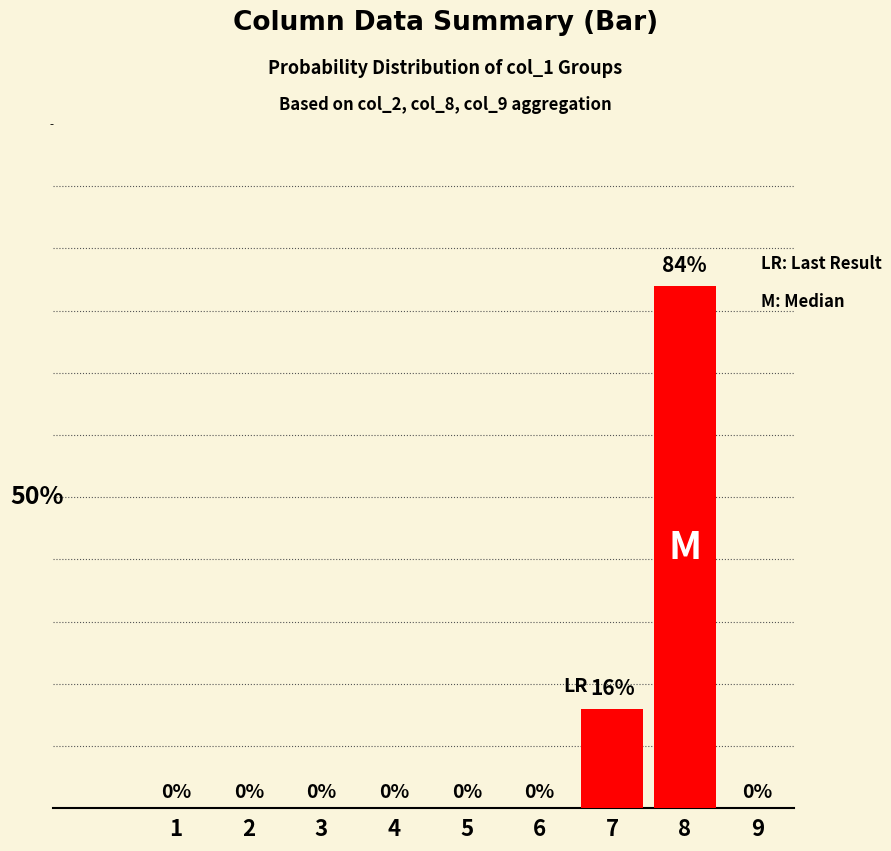

List the labels in order of value, smallest first.

1, 2, 3, 4, 5, 6, 9, 7, 8